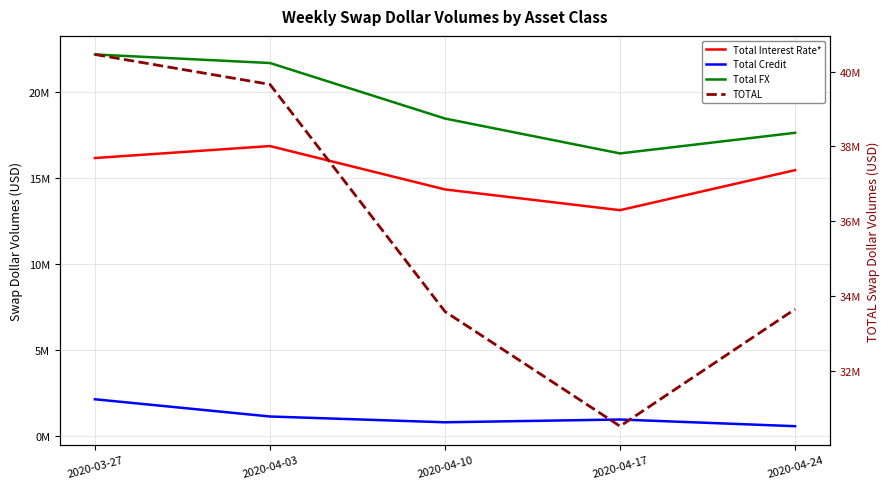

True or false: Total Credit and TOTAL cross at least once.

False